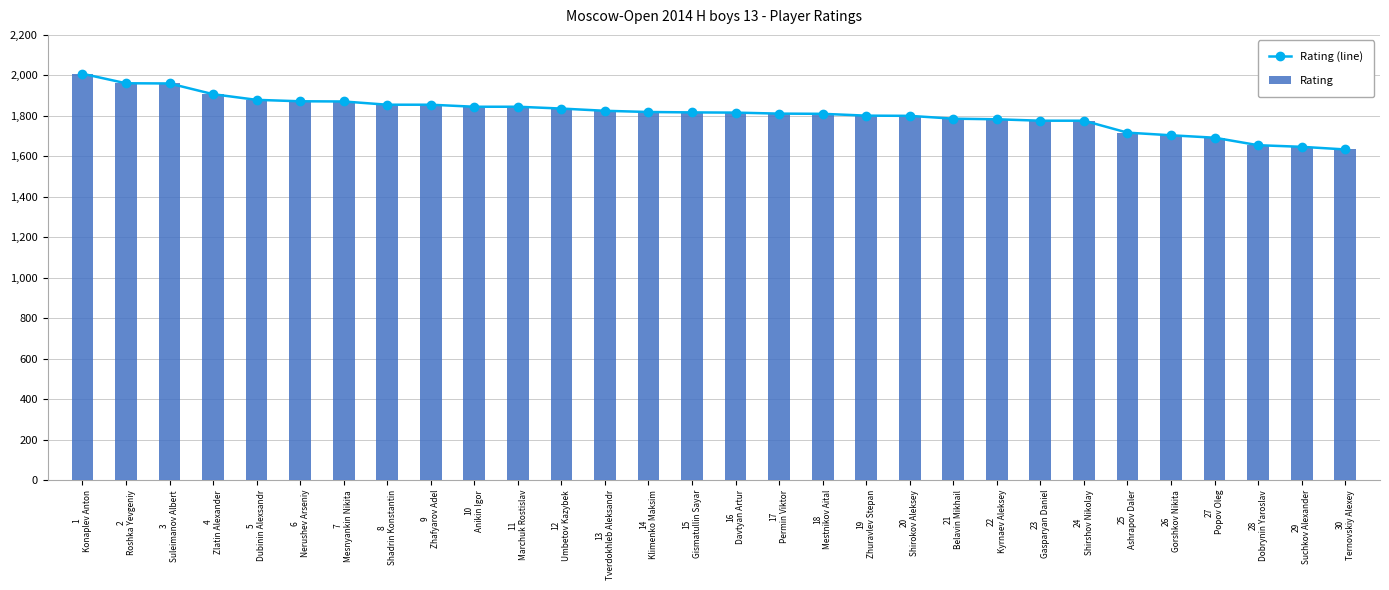

At which label does Rating (line) first exceed 1817?

1
Konaplev Anton